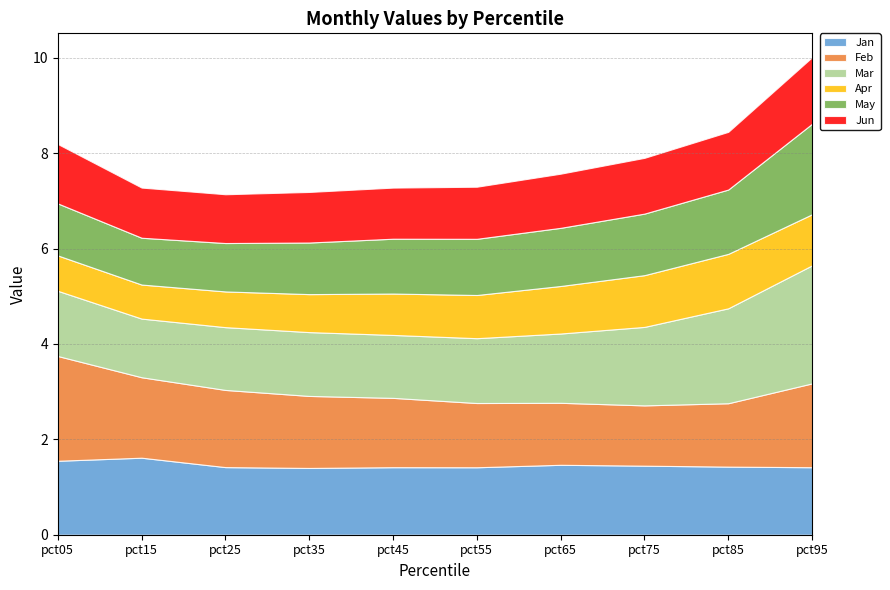

Where is the first local maximum for Jan?

pct15